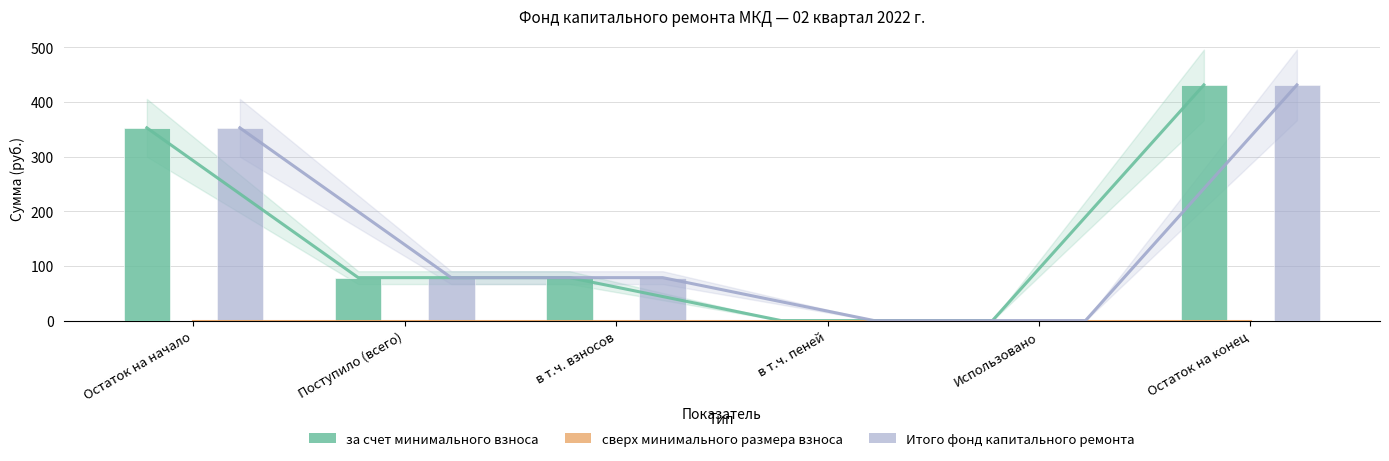

Rank the series at Использовано from highest to lowest value.

за счет минимального взноса, сверх минимального размера взноса, Итого фонд капитального ремонта